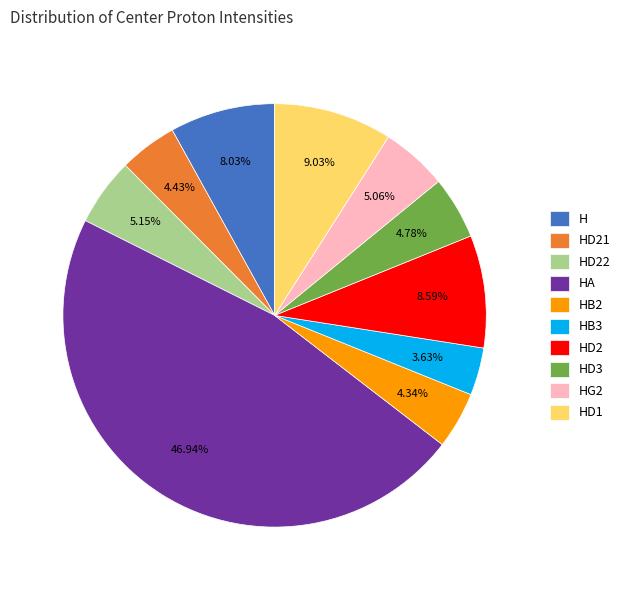

To the nearest percent, what is the difference between the HB2 and HB3 slice percentages?

1%